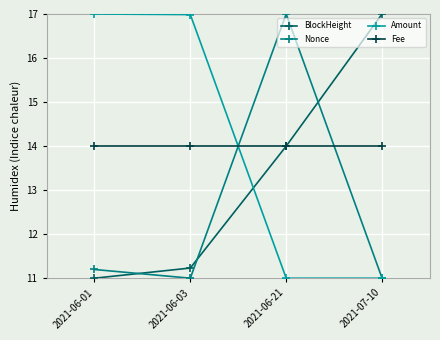

What is the smallest value displayed?

11.0